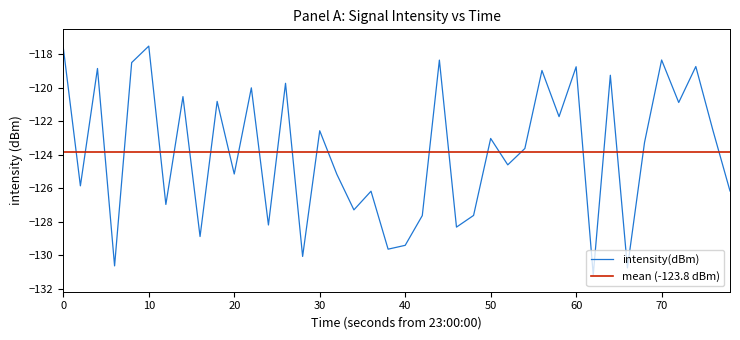

What is the maximum value for intensity(dBm)?

-117.5